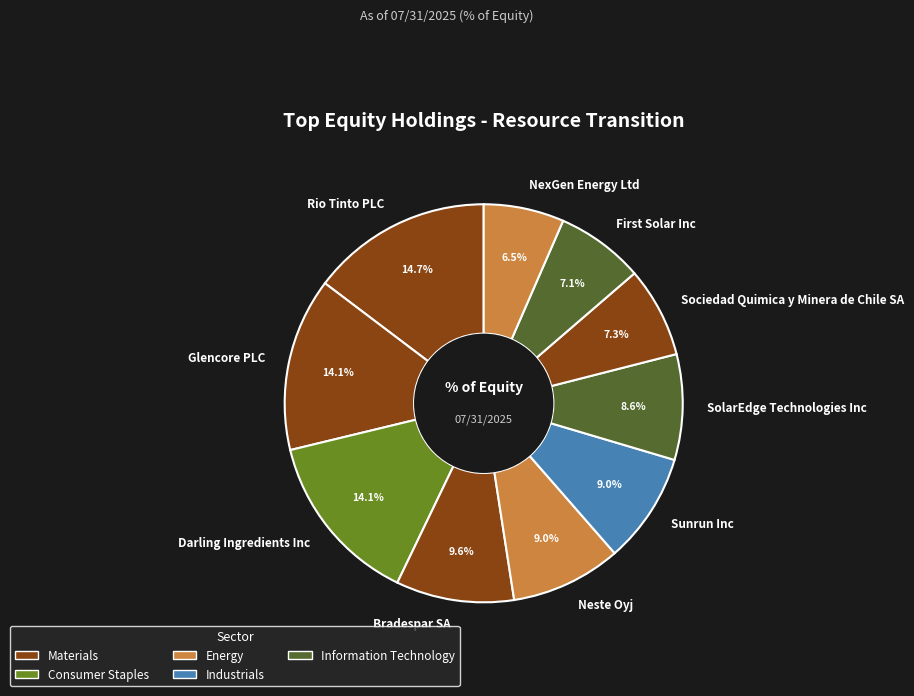

Which slice is the smallest?

NexGen Energy Ltd